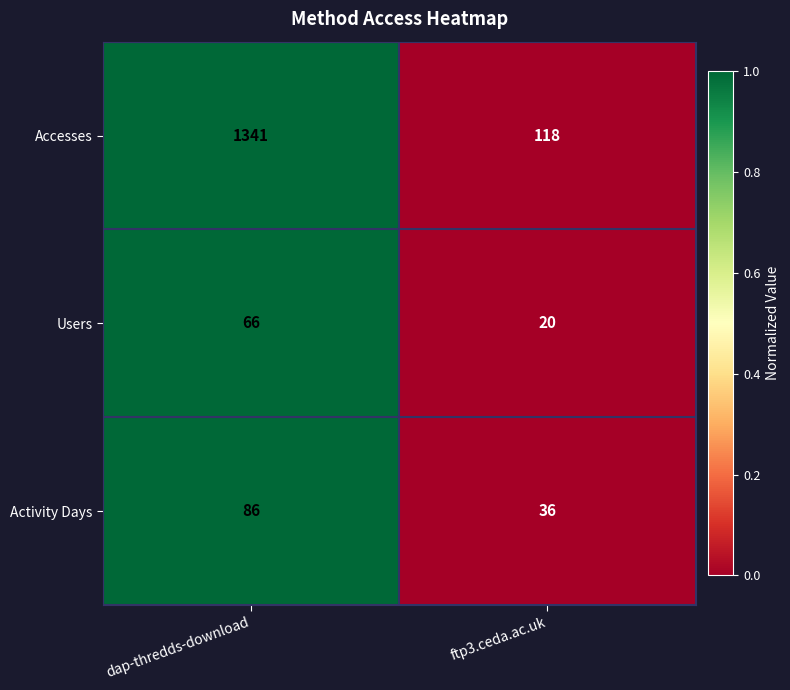

What is the sum of the Users values at ftp3.ceda.ac.uk and dap-thredds-download?

86